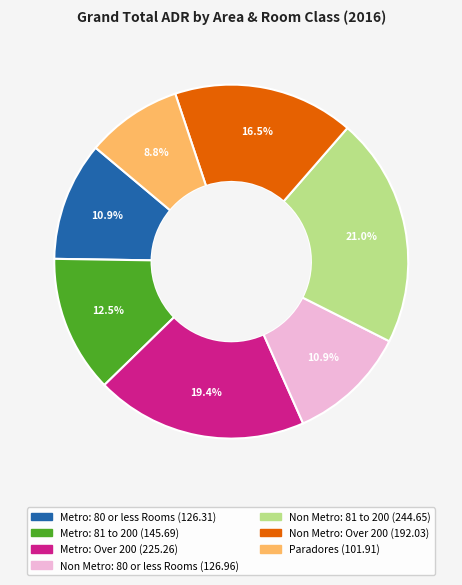

Is the sum of Non Metro: 81 to 200 and Non Metro: Over 200 greater than half?

No